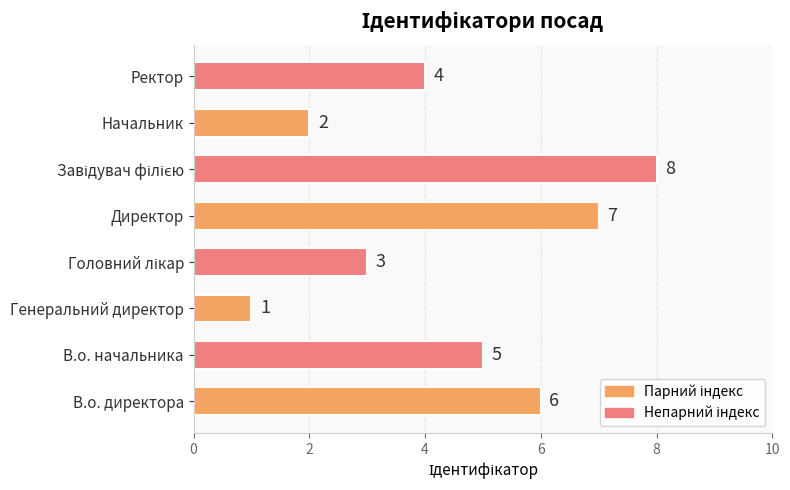

Is it true that the value at Директор is 7?

True